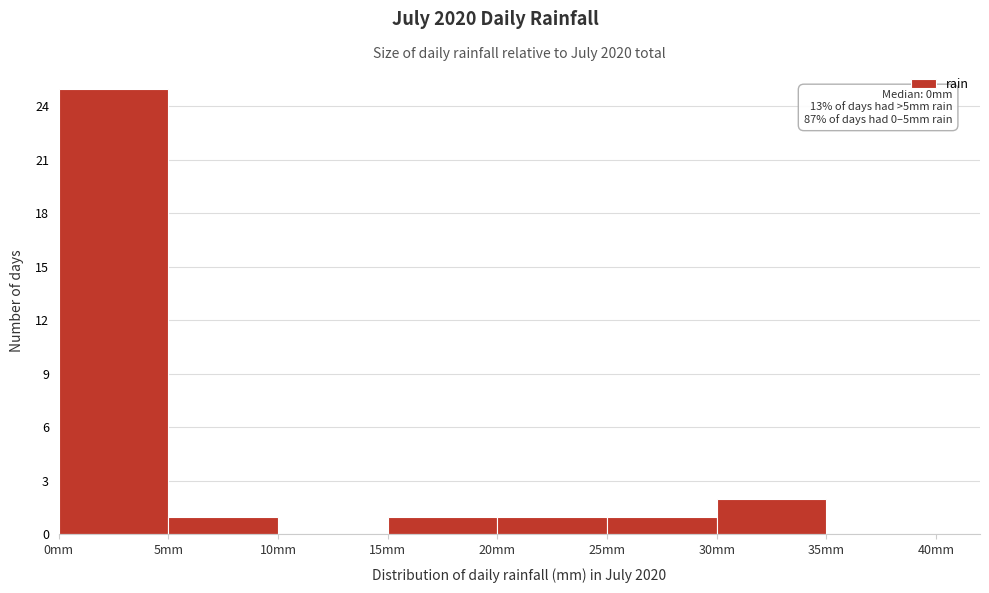

Over which range of the x-axis is the bar tallest?

0 to 5